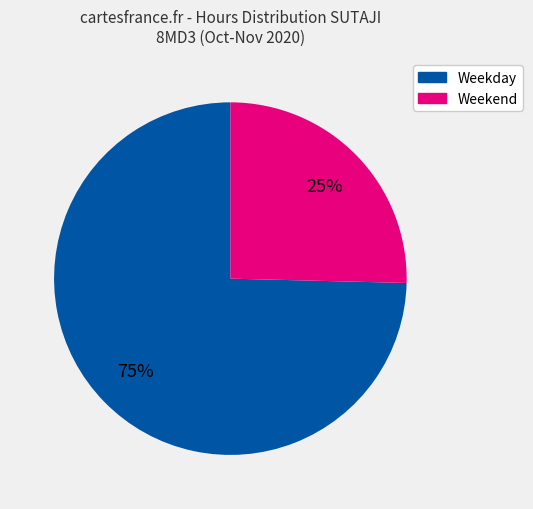

To the nearest percent, what is the average slice percentage?

50%